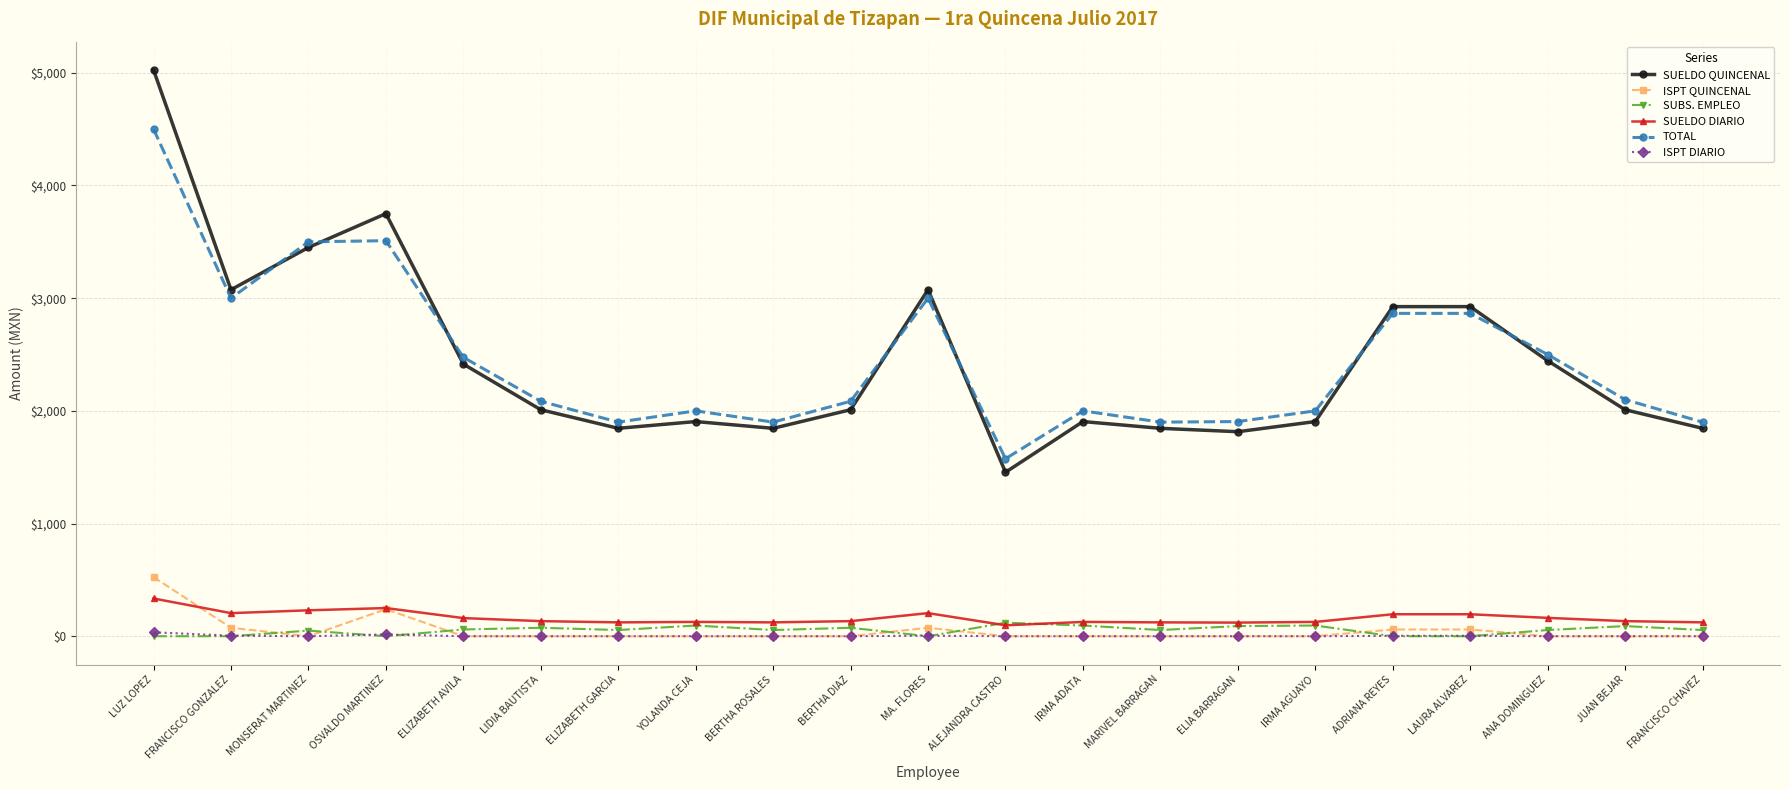

True or false: TOTAL has more than 0 interior local peaks.

True